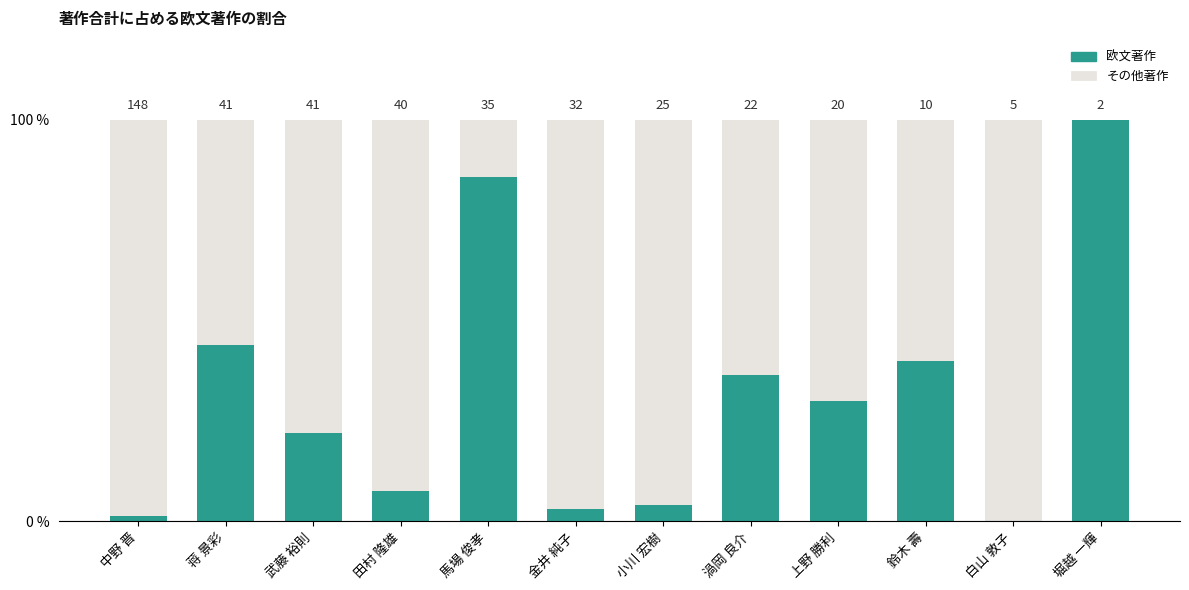

The value of 著作合計(欧文) at 上野 勝利 is 30.0. True or false?

True